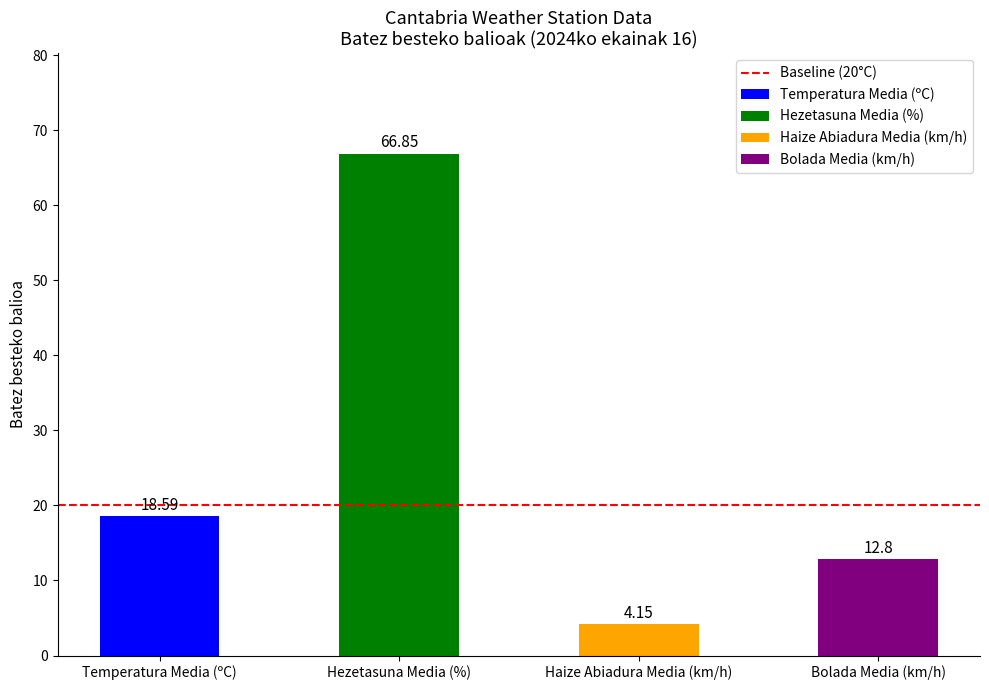

Is the value of Haizearen abiadura (km/h) at Valderredible Cubillo greater than the value of Tenperartura (ºC) at Castro Urdiales?

No